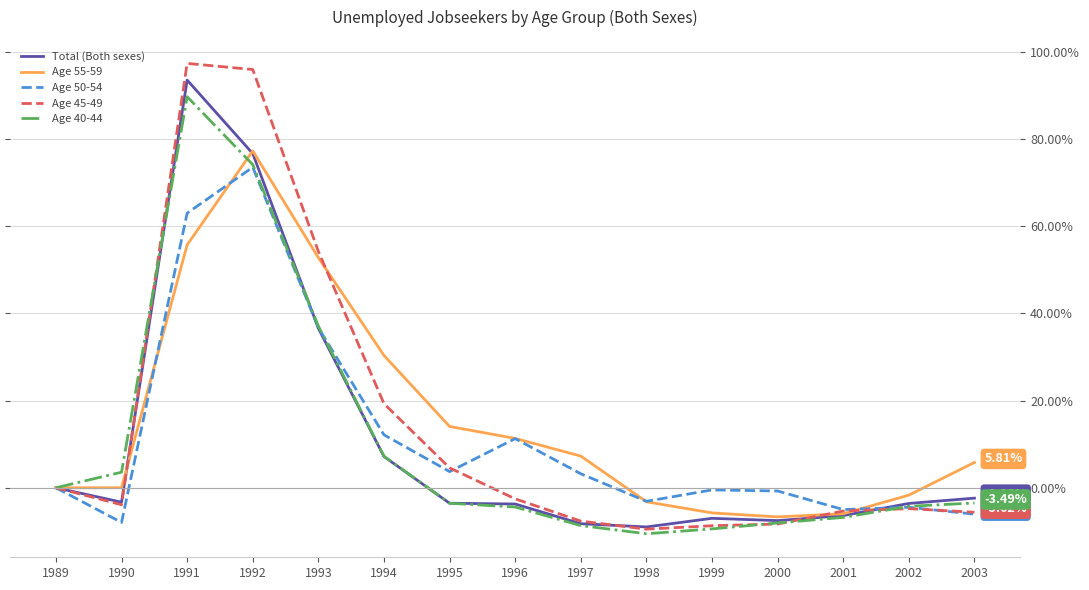

How many lines are shown in the chart?

5